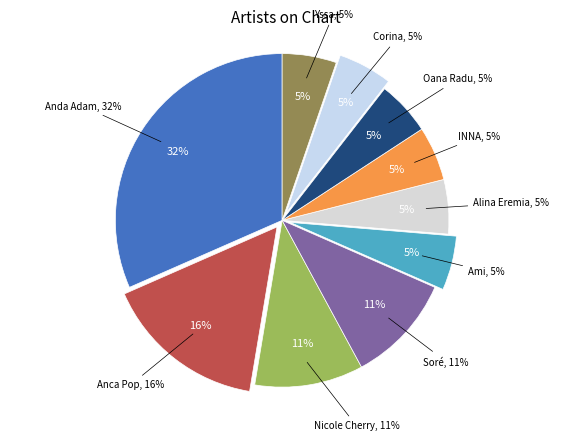

Does Alina Eremia represent more than half of the total?

No